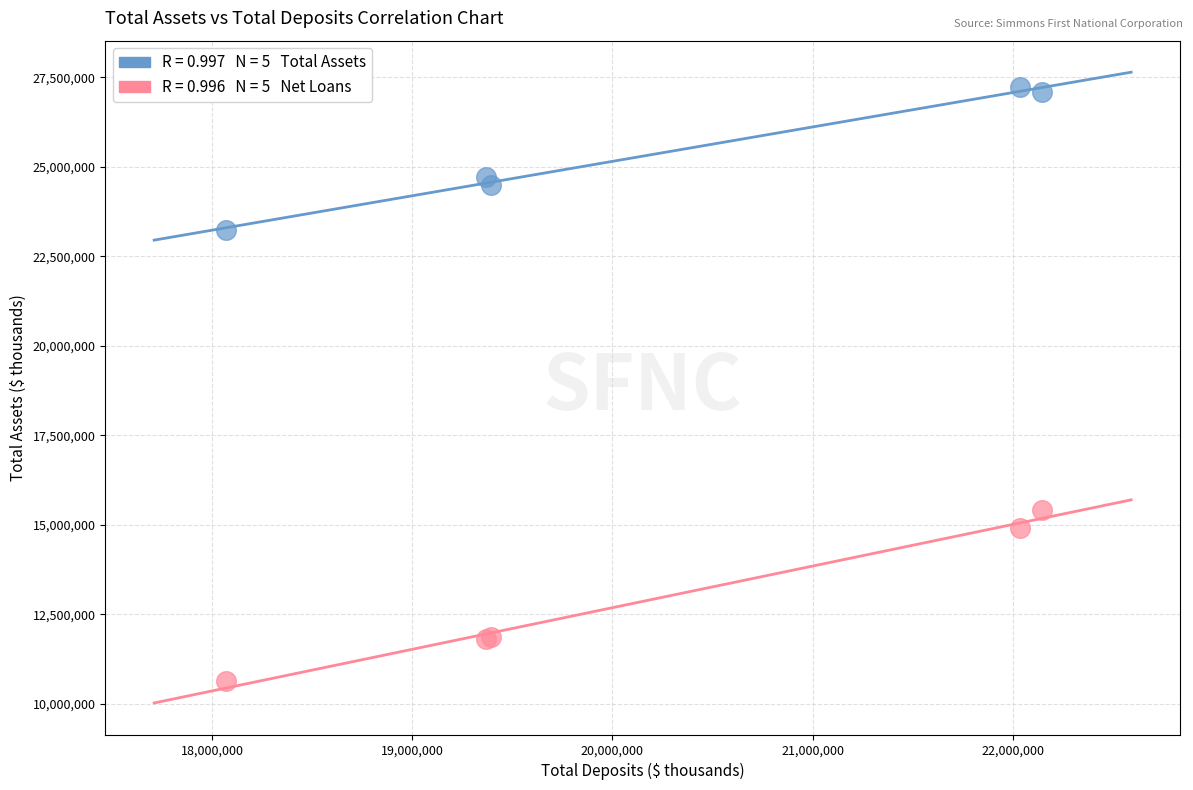

Across all series, what Y value is closest to 18920664?

15409546